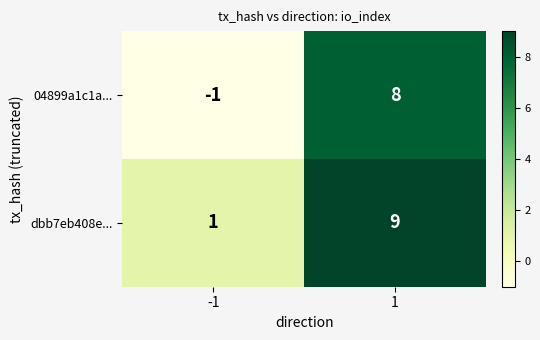

Is the value of 04899a1c1a... at -1 greater than the value of dbb7eb408e... at -1?

No